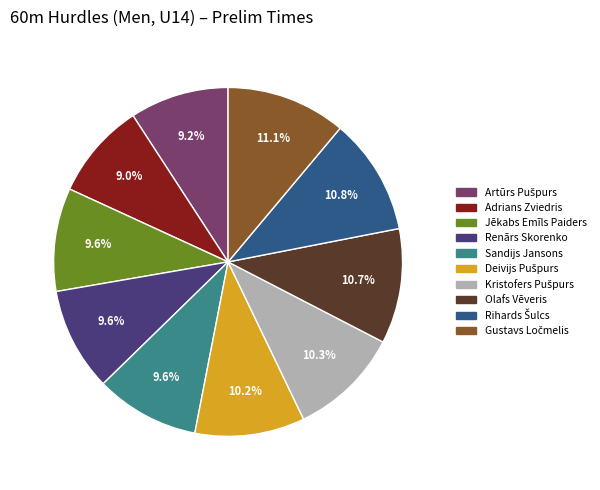

How many slices are in this pie chart?

10